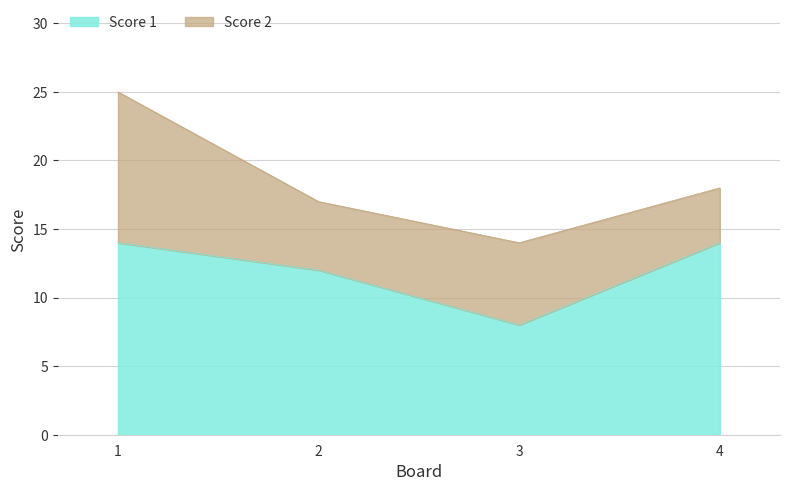

How many lines are shown in the chart?

2